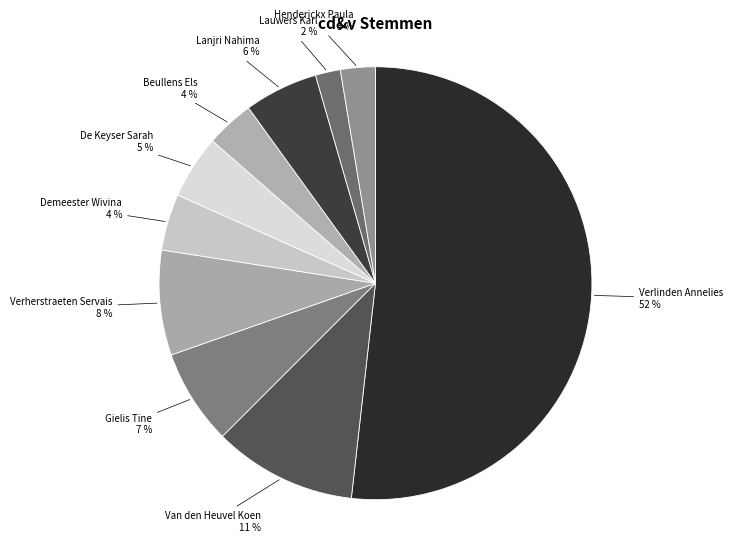

Which slice is the smallest?

Lauwers Karl